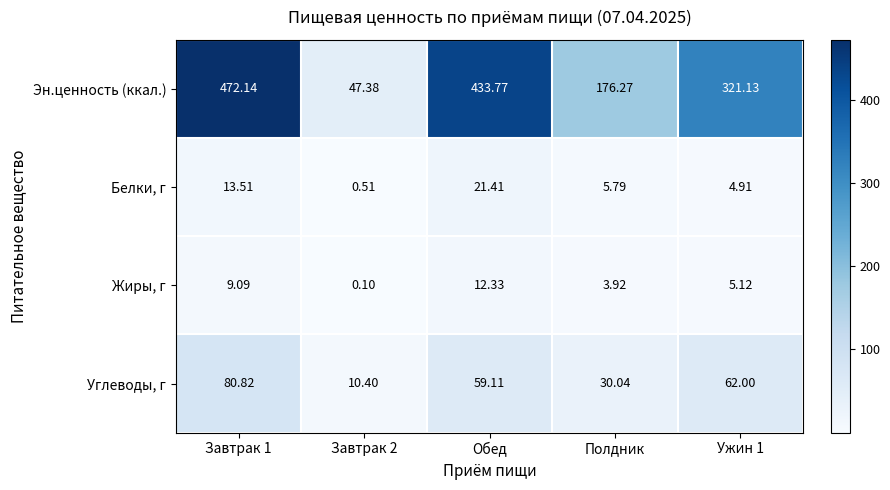

How many series are shown in this chart?

4